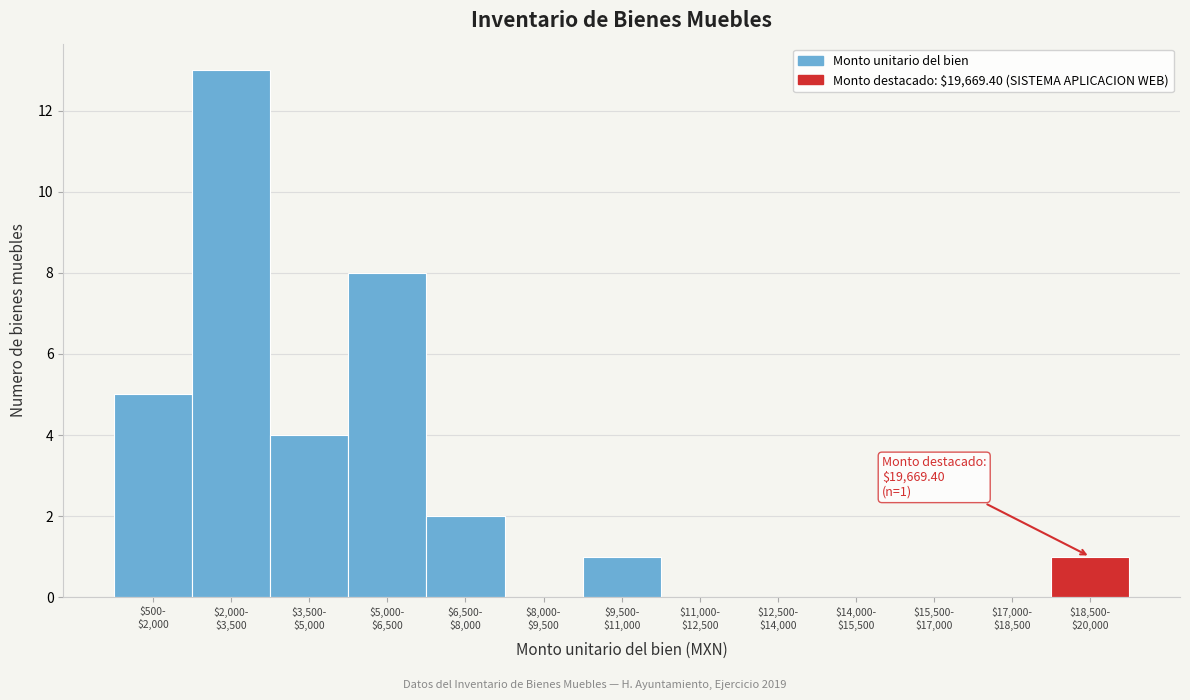

What is the maximum value shown in the chart?

13